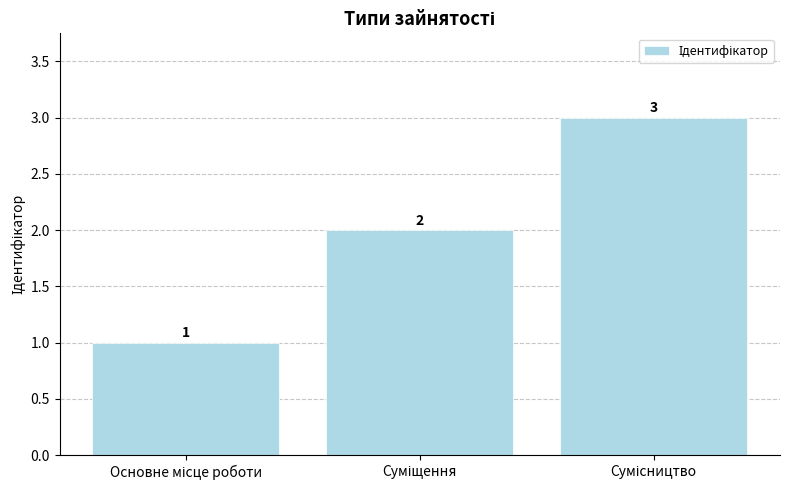

Count the values in the range 1 to 3.

3